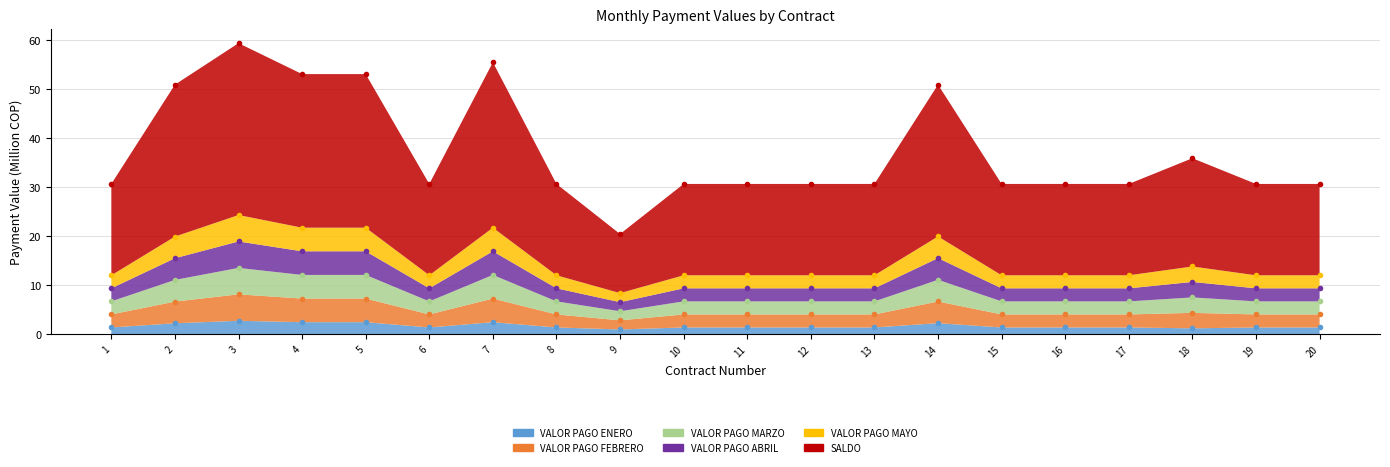

Which series has the largest total across all categories?

SALDO